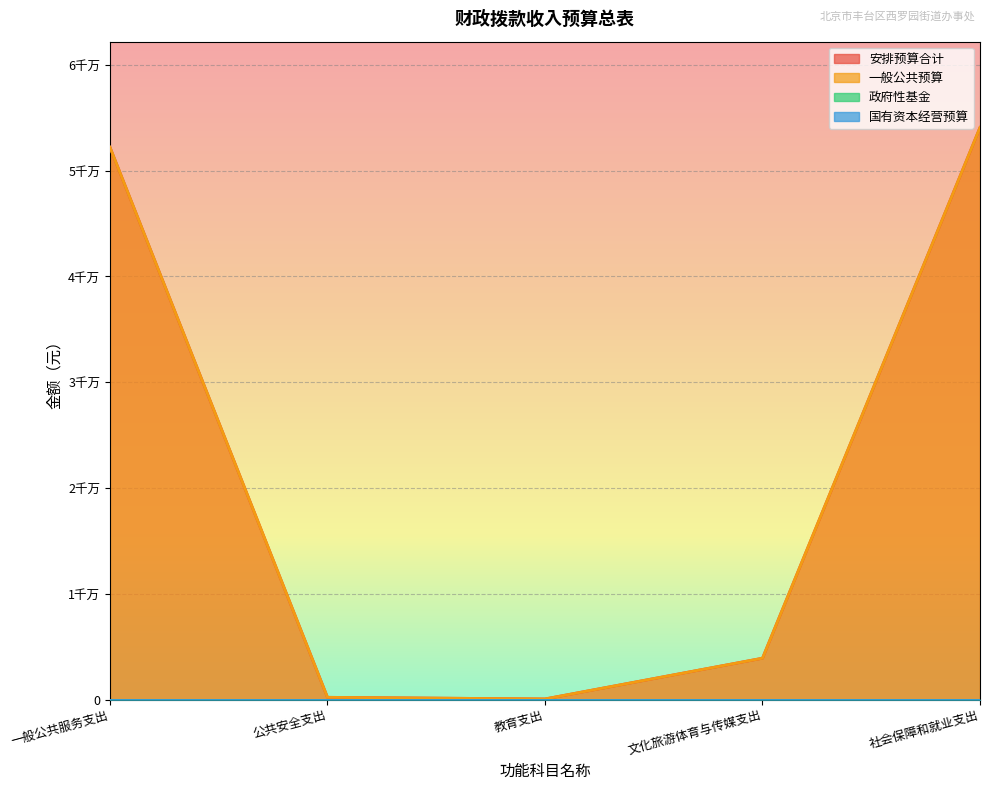

Between 社会保障和就业支出 and 公共安全支出, which is larger?

社会保障和就业支出